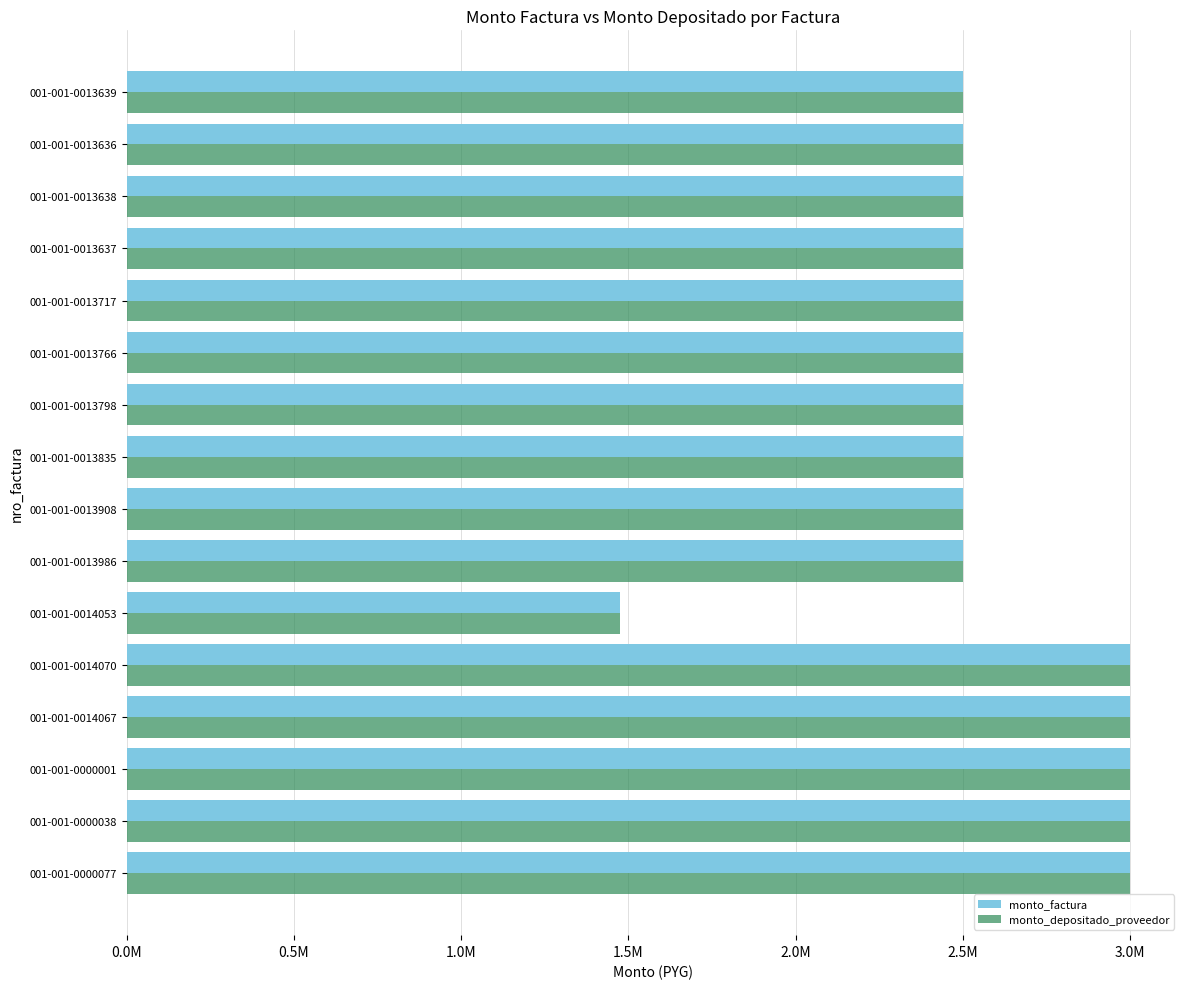

What are all the series names shown in the legend?

monto_factura, monto_depositado_proveedor